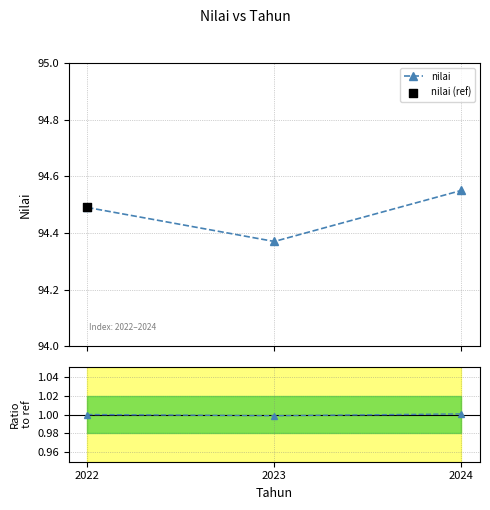

Which series contains the lowest Y value?

Ratio to ref